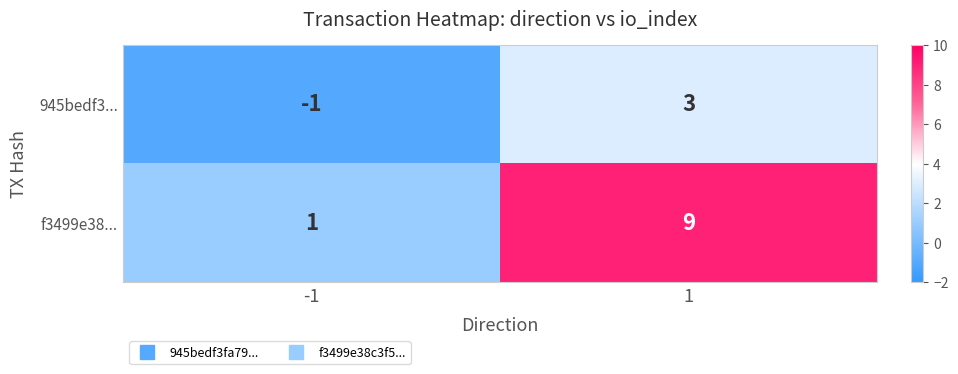

What is the greatest value displayed?

9